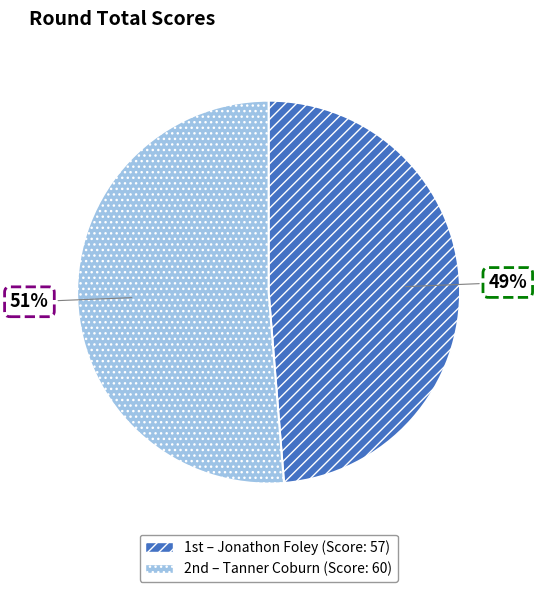

Is there any slice that represents more than half of the pie?

Yes